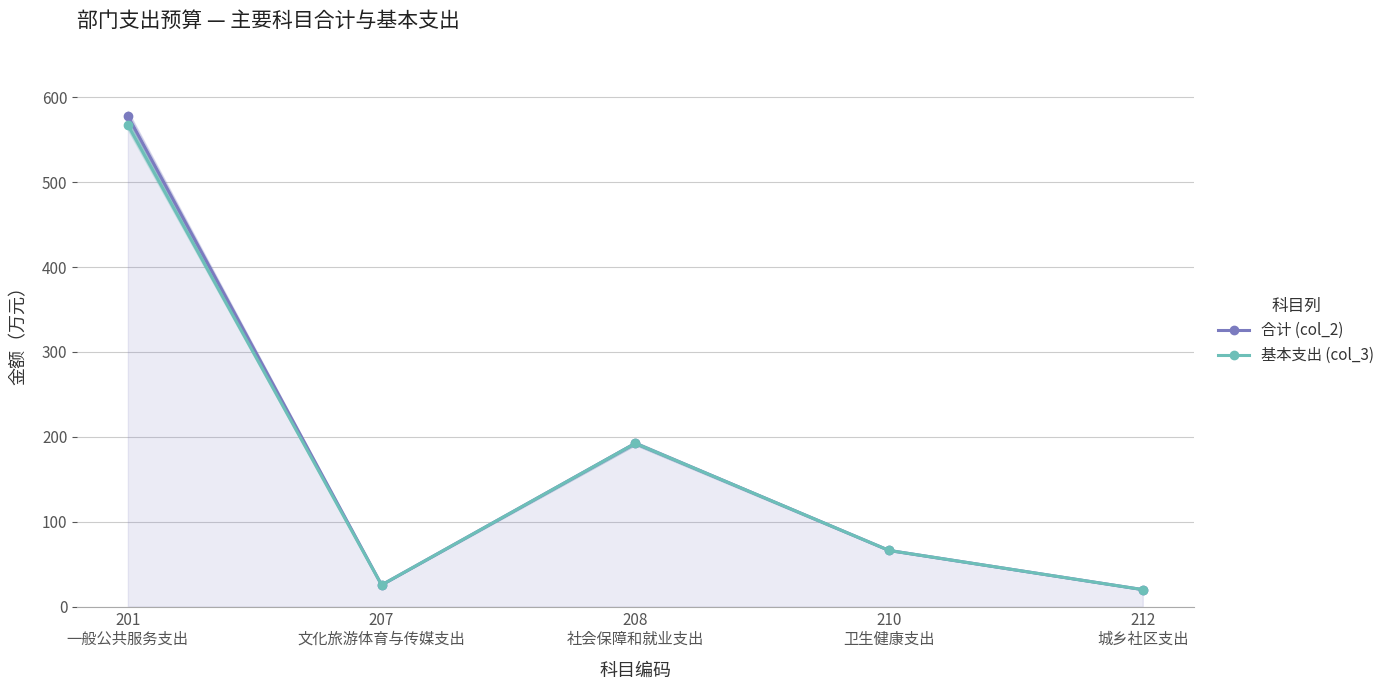

How many categories are shown in the chart?

5